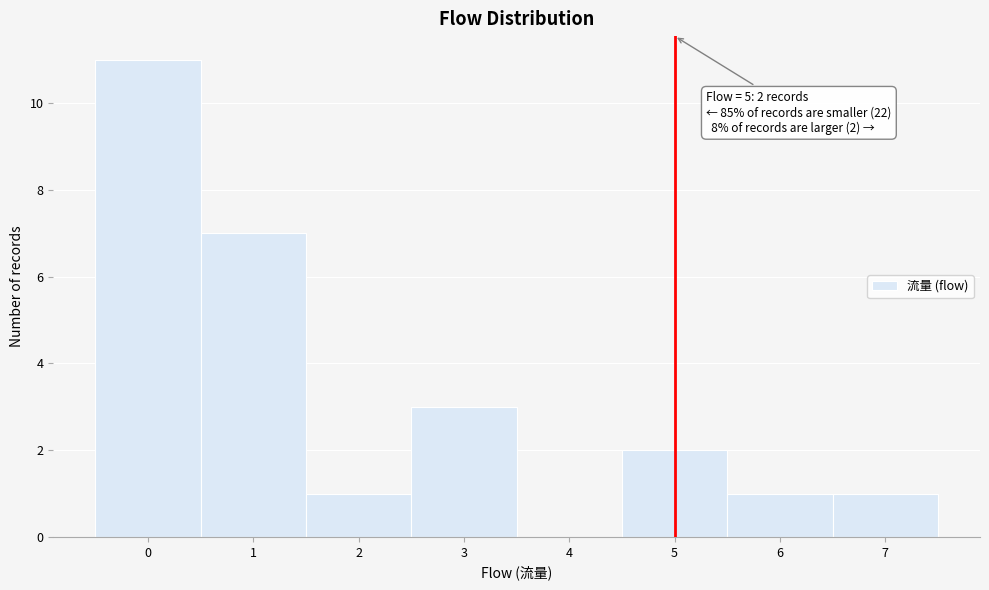

Which range on the x-axis has the tallest bar?

-0.5 to 0.5